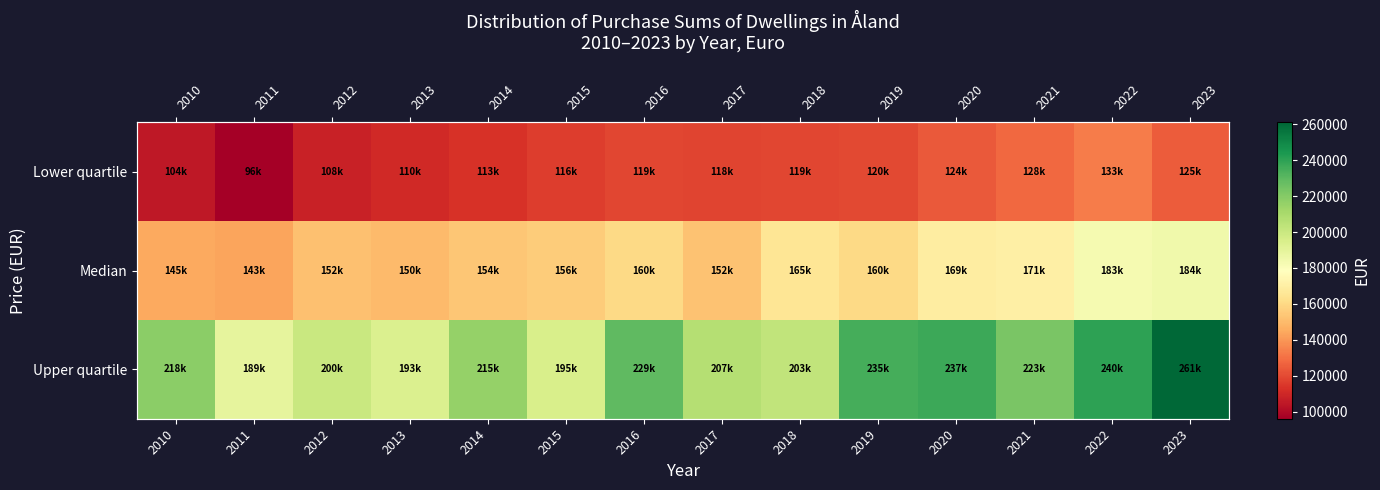

Is it true that Upper quartile equals 123200.6 at 2010?

False